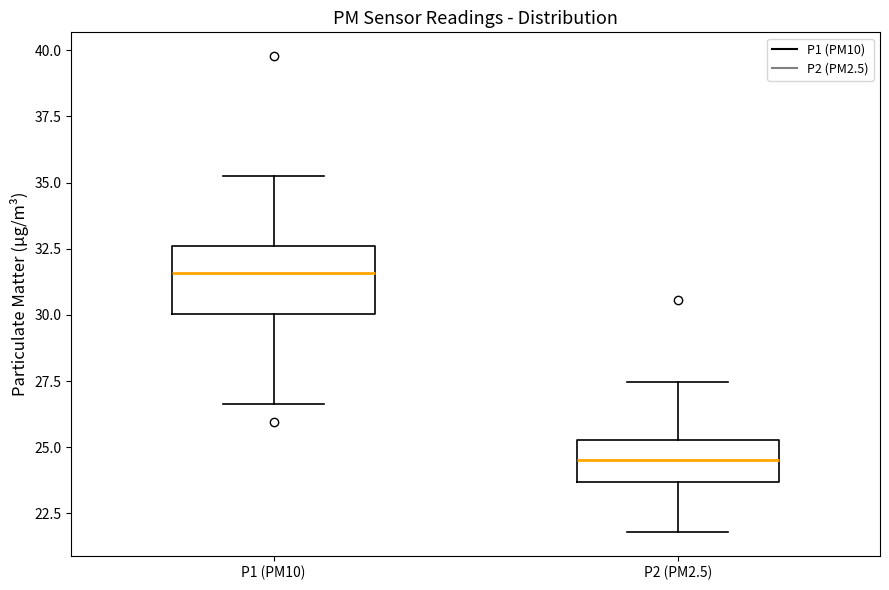

Where does the lower whisker of the box for P1 (PM10) end on the y-axis? The values are not printed on the chart, so give them approximately, as read against the axis.

26.5